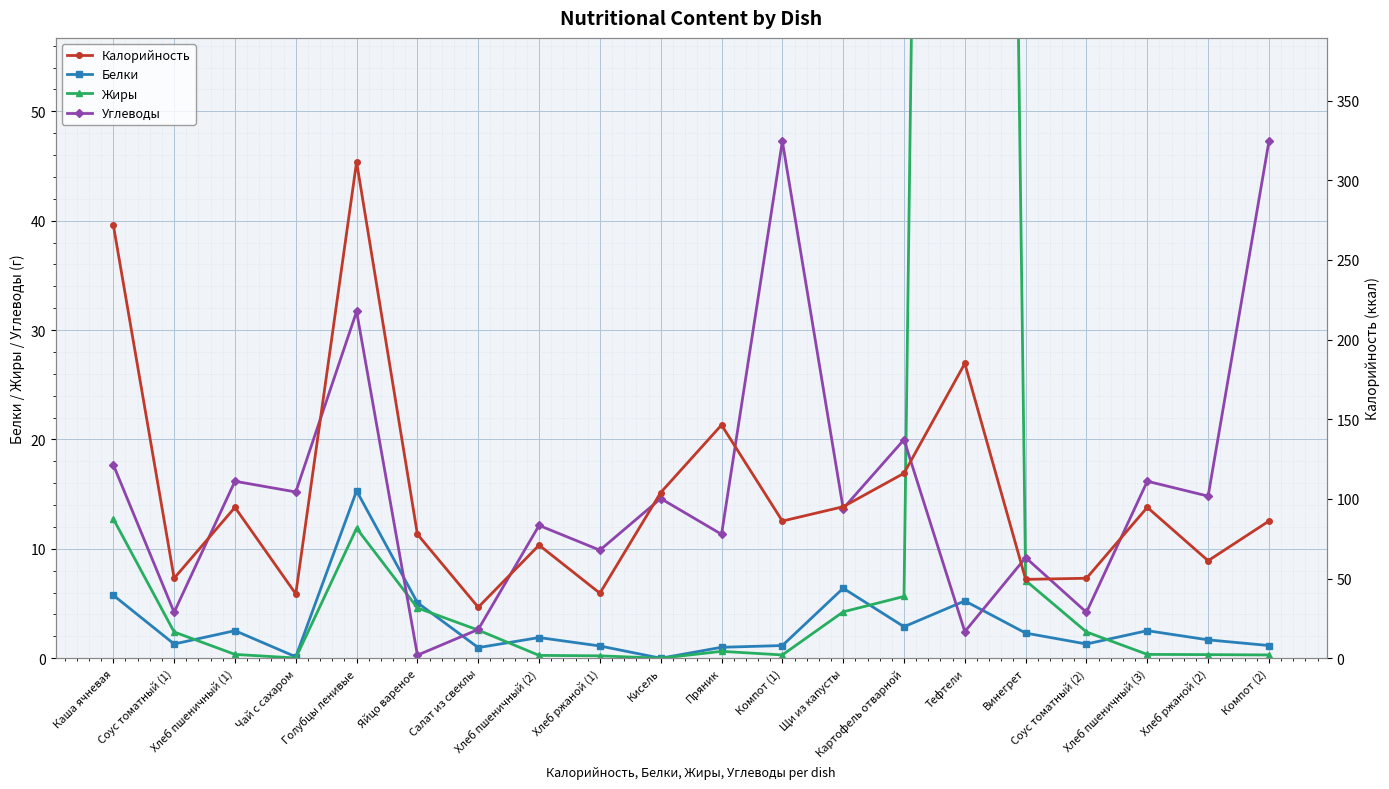

Between Соус томатный (2) and Щи из капусты, which is larger?

Щи из капусты